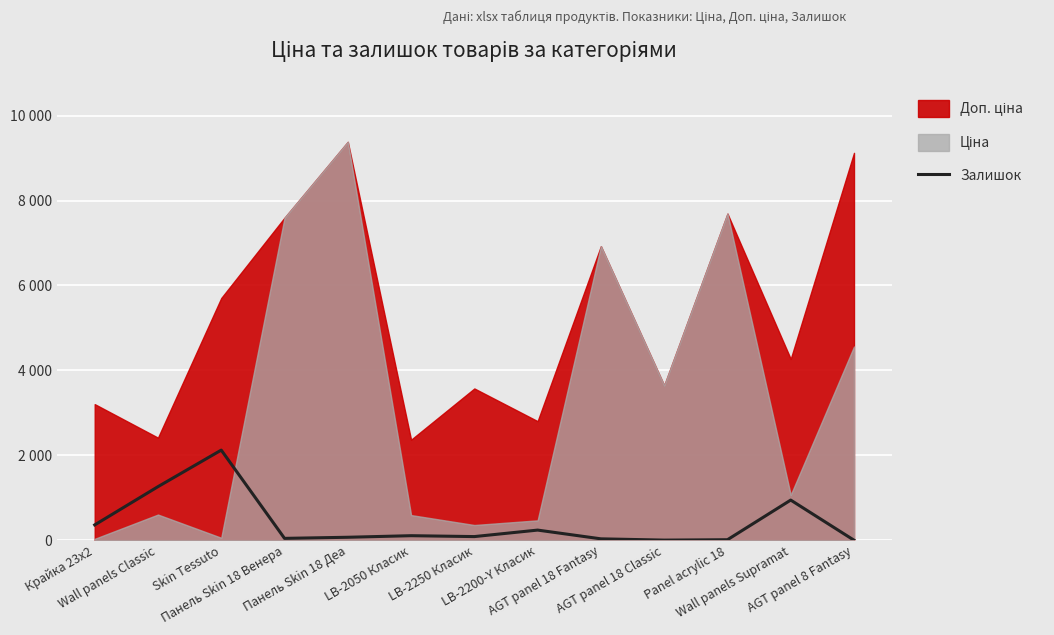

Where is the first local maximum?

Skin Tessuto